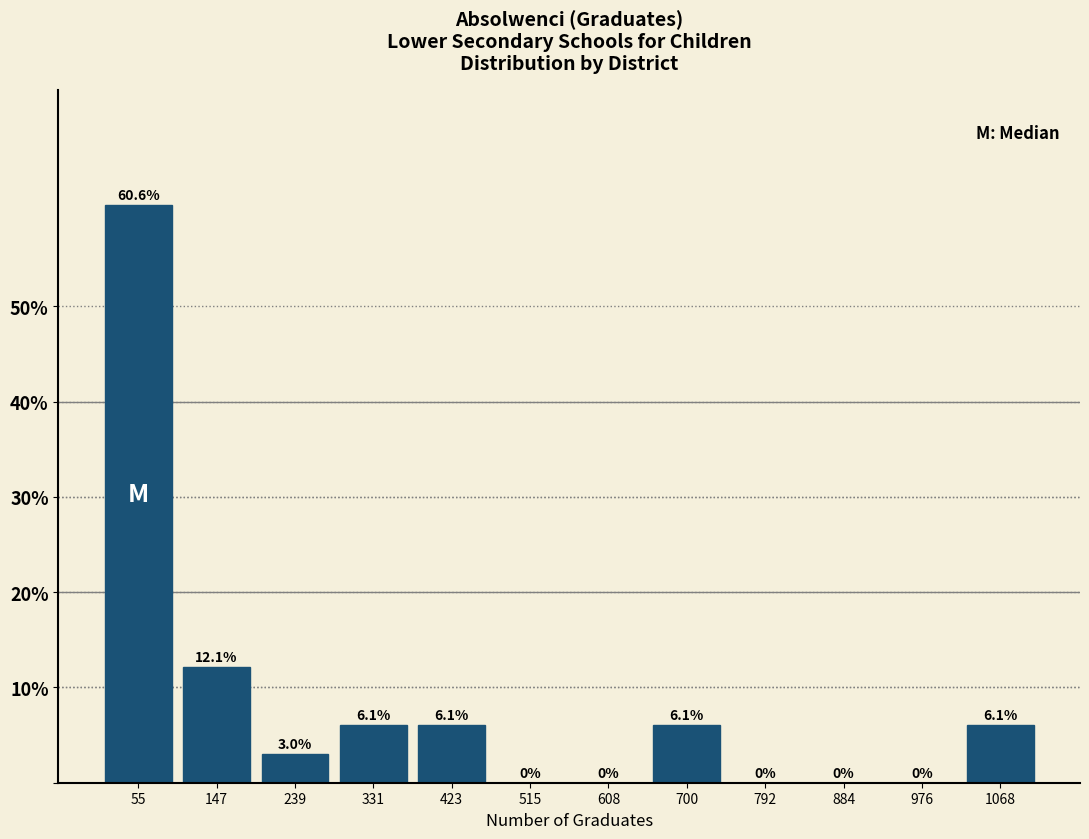

Reading left to right, transcribe this chart: for each bar, give the range it covers on the x-axis and its height. The bar edges are not printed on the chart, so give them approximately, as read against the axis.

10 to 100: 60.6
100 to 190: 12.1
190 to 290: 3.0
290 to 380: 6.1
380 to 470: 6.1
470 to 560: 0.0
560 to 650: 0.0
650 to 750: 6.1
750 to 840: 0.0
840 to 930: 0.0
930 to 1020: 0.0
1020 to 1120: 6.1